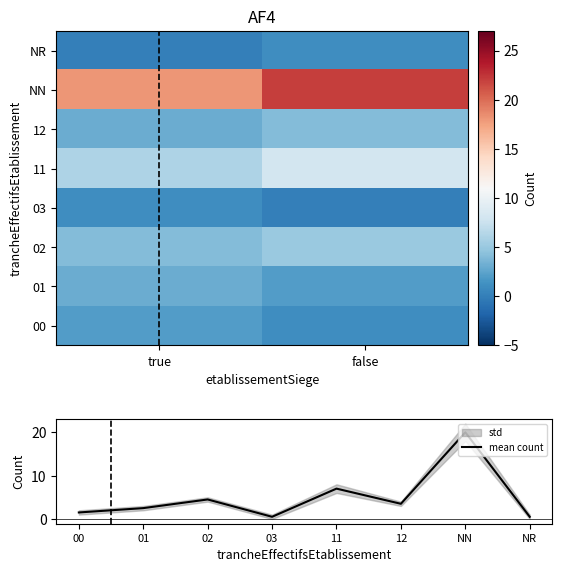

True or false: 00 has a value of 1 at false.

True